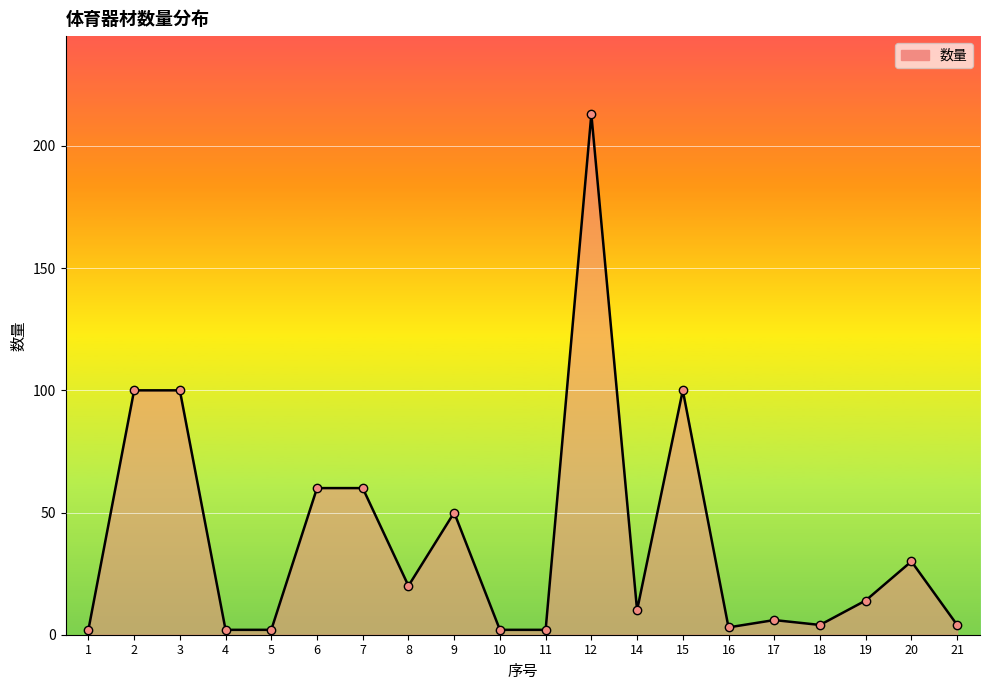

Between 2 and 21, which is larger?

2